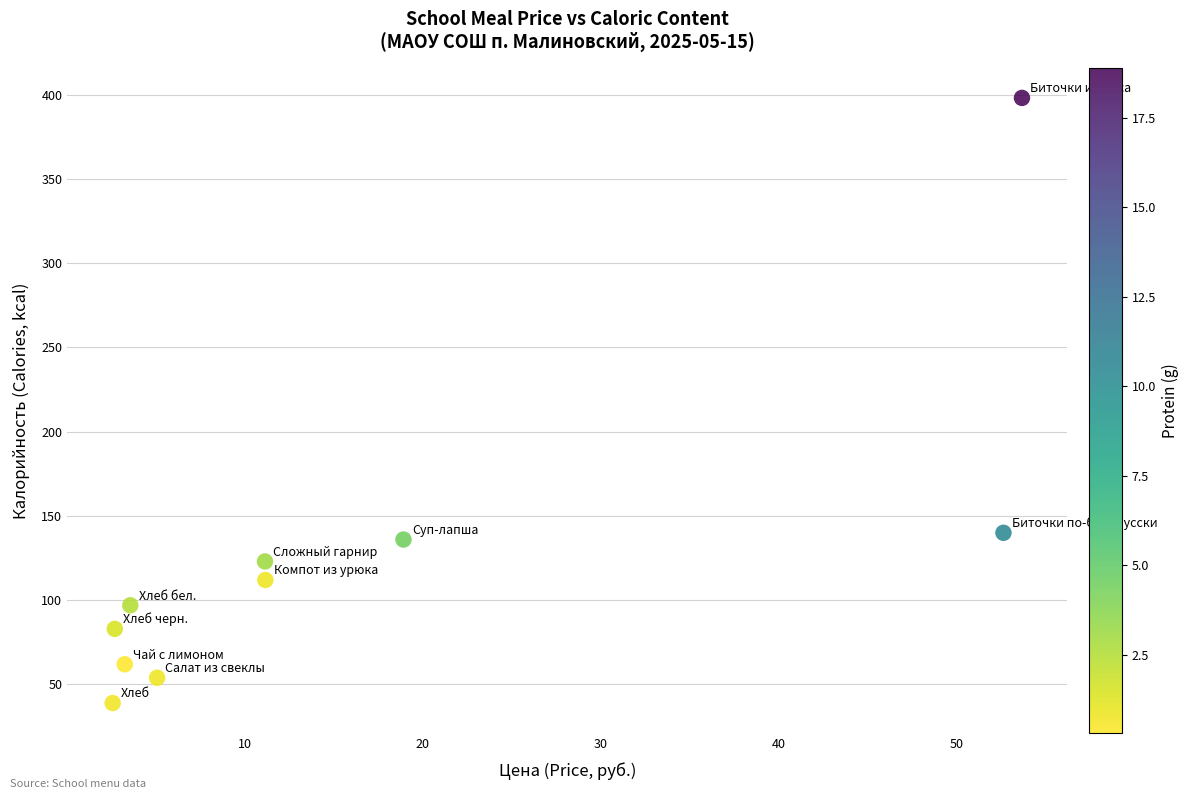

What Y value in the scatter plot is closest to 218?

140